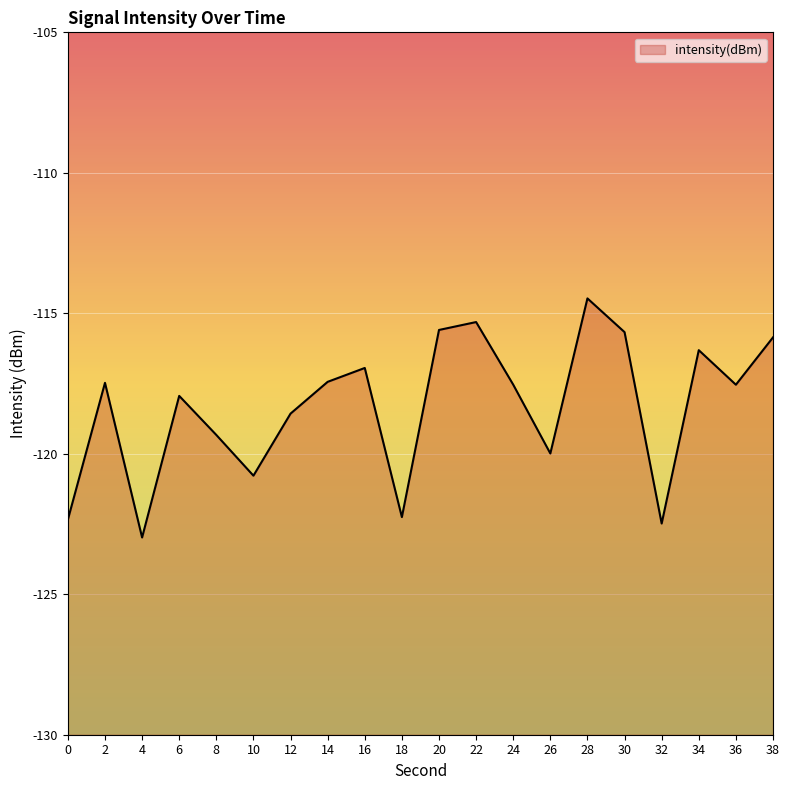

What is the change in value from 18 to 20?

+6.7